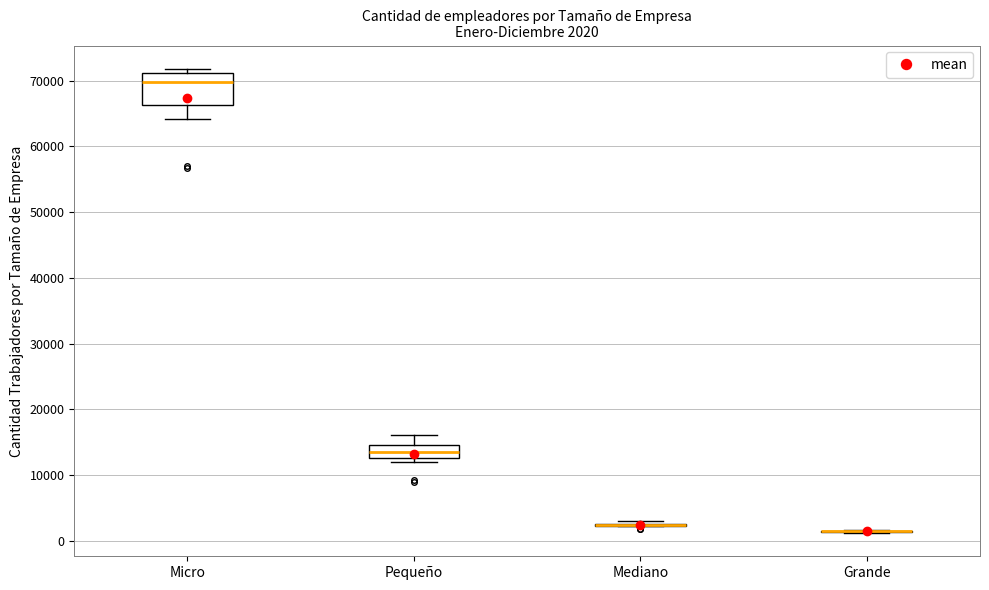

Which box is the tallest, from its lower edge to its upper edge?

Micro